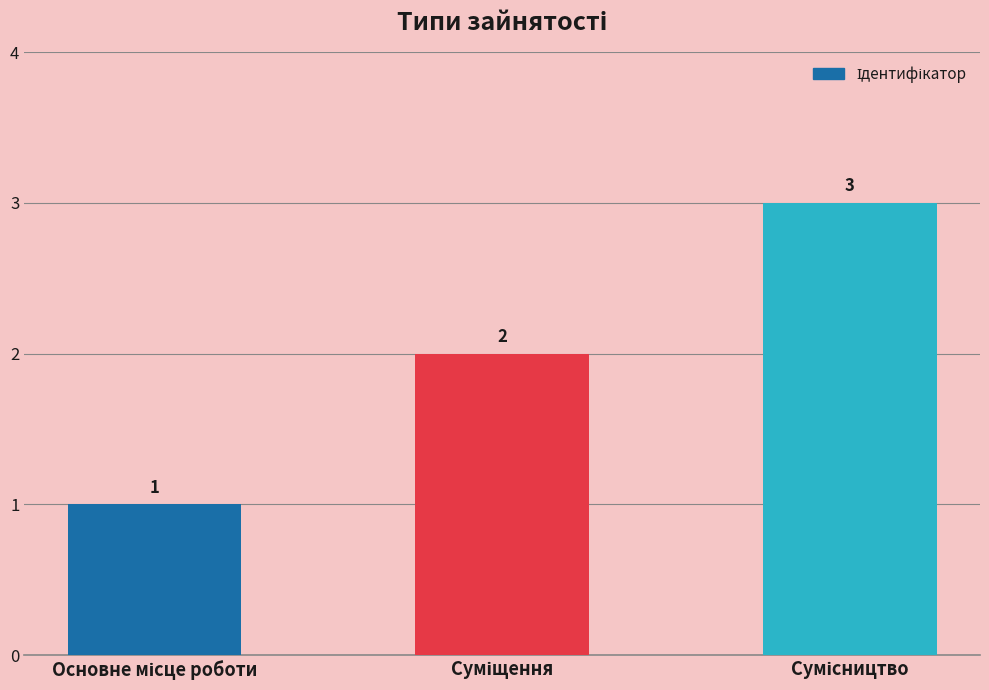

Count the number of categories in the chart.

3